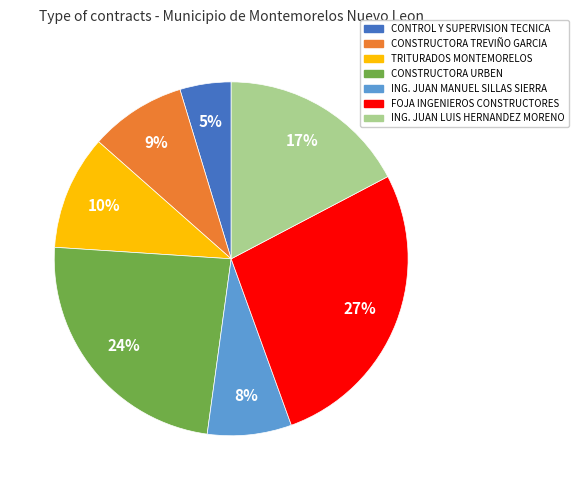

Which has a higher value, FOJA INGENIEROS CONSTRUCTORES or TRITURADOS MONTEMORELOS?

FOJA INGENIEROS CONSTRUCTORES